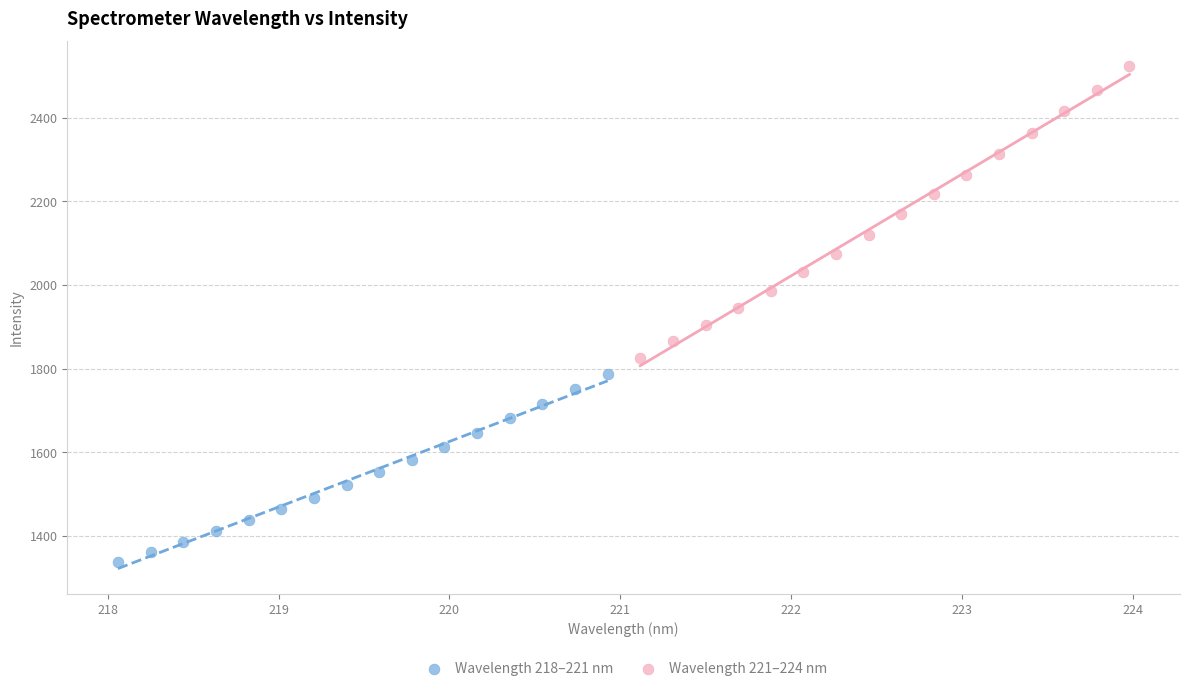

Which series contains the highest Y value?

Wavelength 221–224 nm